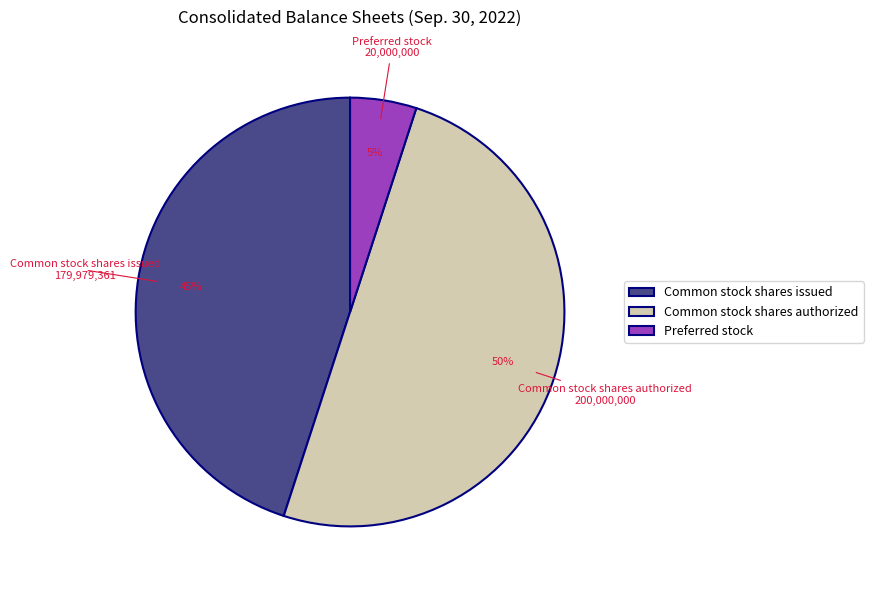

Which slice represents more than half of the pie?

Common stock shares authorized